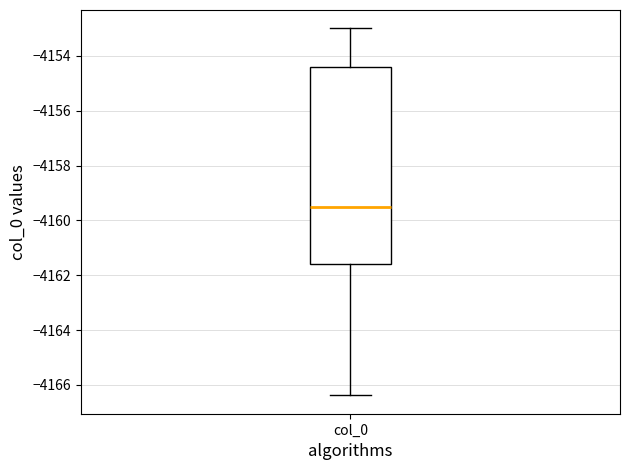

Read this box plot against the y-axis: the position of the median line, the range covered by the box, and the ends of both whiskers. The values are not printed on the chart, so give them approximately, as read against the axis.

median -4159.6, box -4161.6 to -4154.4, whiskers -4166.4 to -4153.0